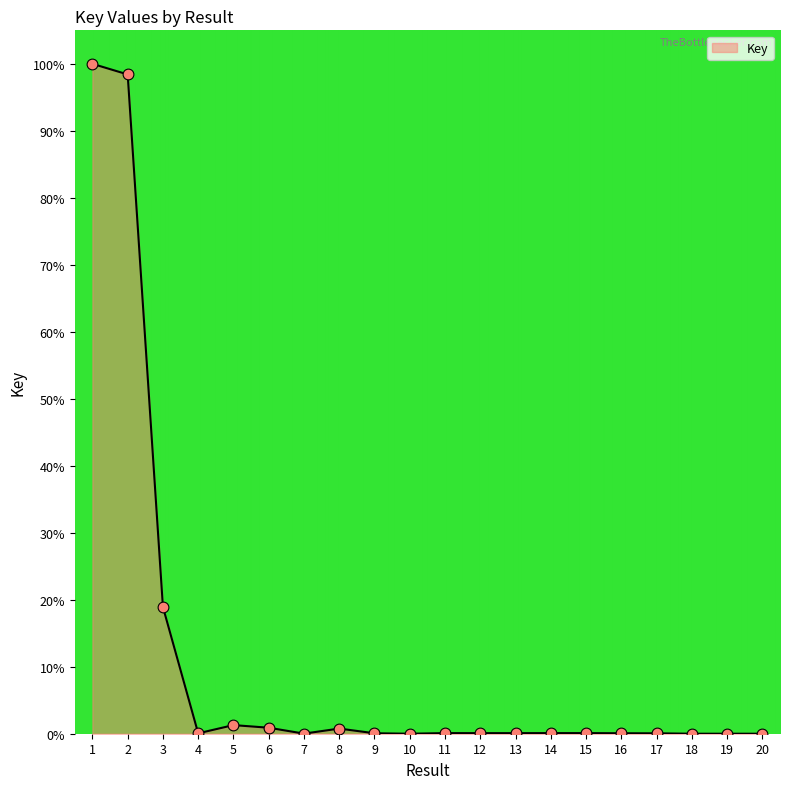

Between 11 and 2, which is larger?

2